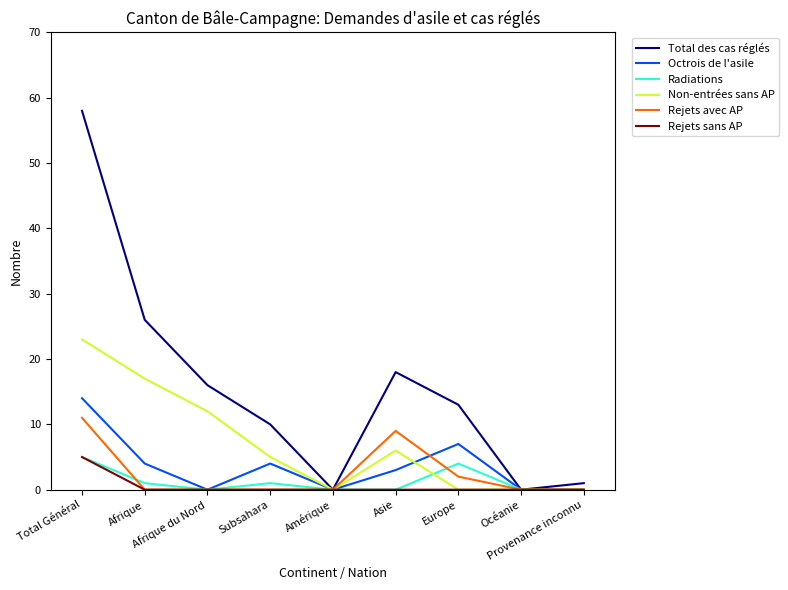

What is the maximum value for Total des cas réglés?

58